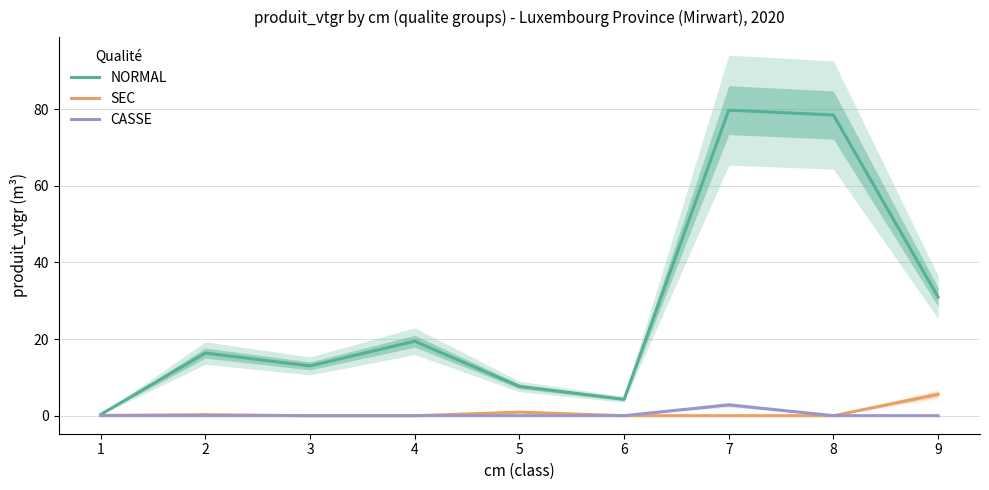

At which label does SEC reach its minimum?

3